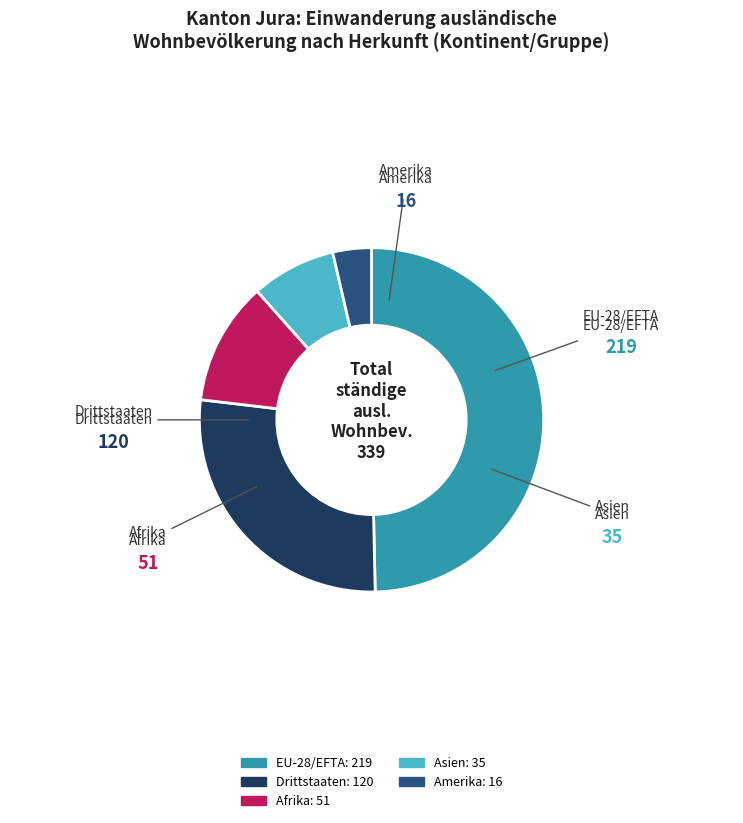

Is it true that Amerika is 18% of the pie?

False